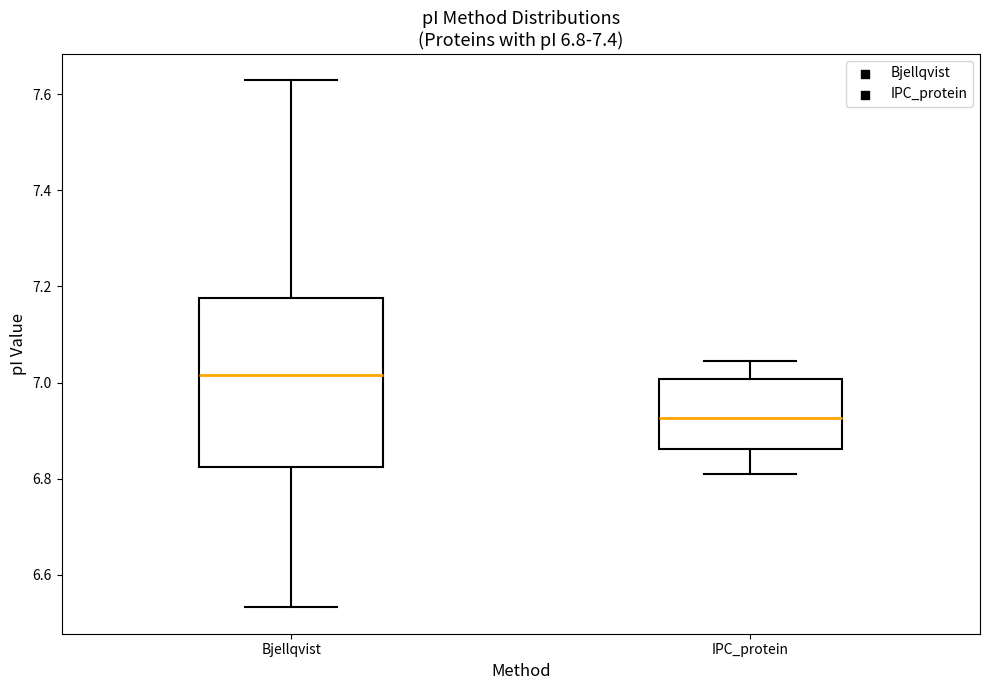

Which box is the tallest, from its lower edge to its upper edge?

Bjellqvist